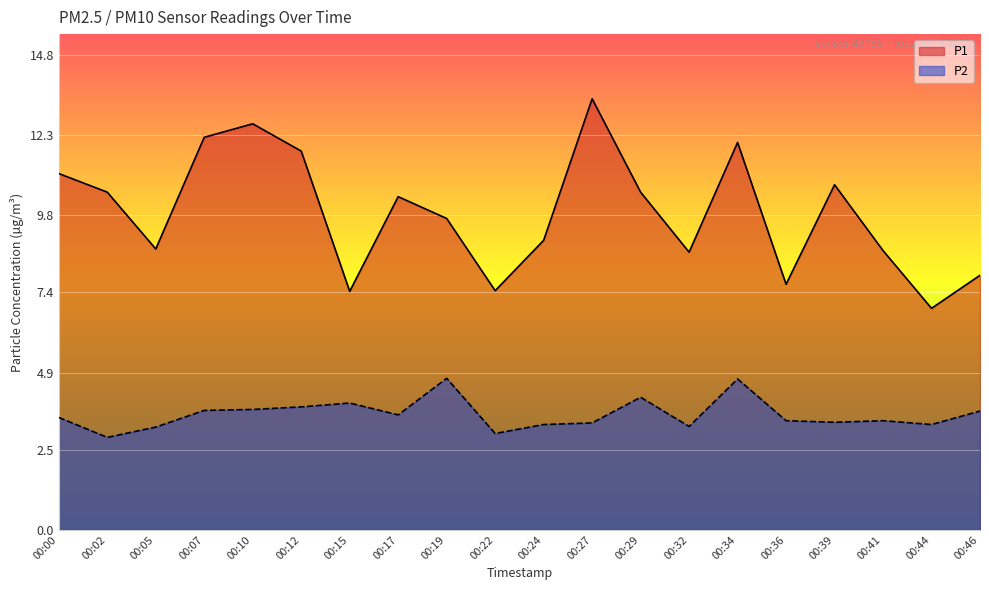

How many categories are shown in the chart?

20